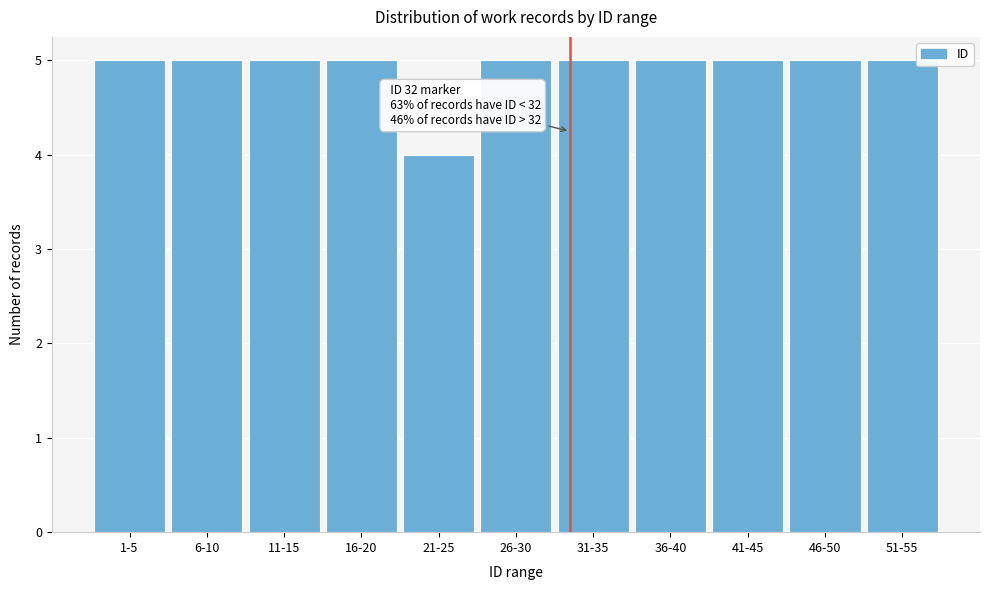

Reading left to right, extract all data points from this chart.

5	5	5	5	4	5	5	5	5	5	5